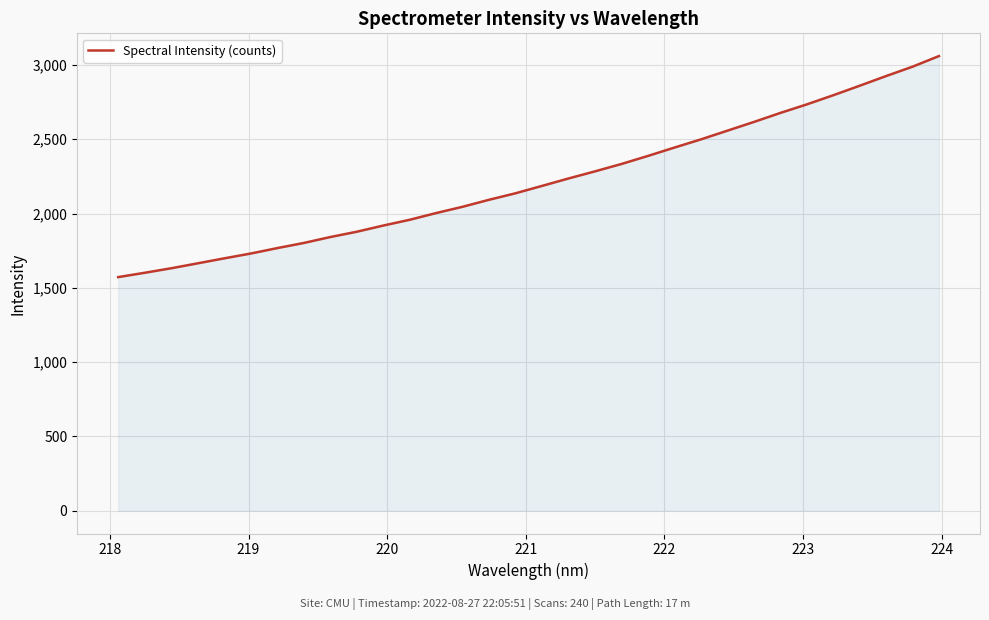

How many values exceed 2186?

16